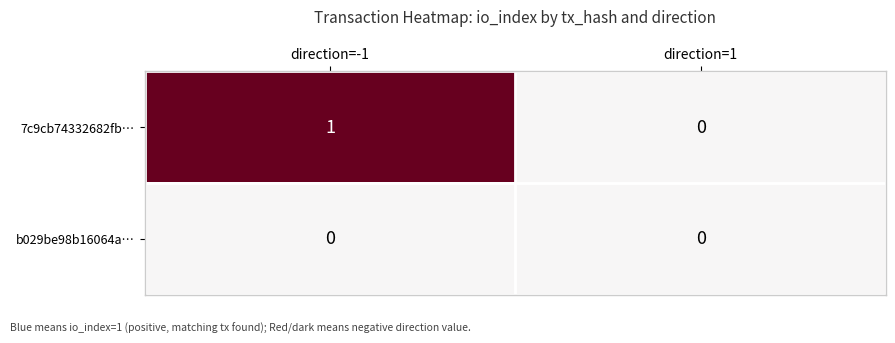

Reading left to right, what are all the values shown in this chart?

7c9cb74332682fb…: direction=-1=1	direction=1=0
b029be98b16064a…: direction=-1=0	direction=1=0